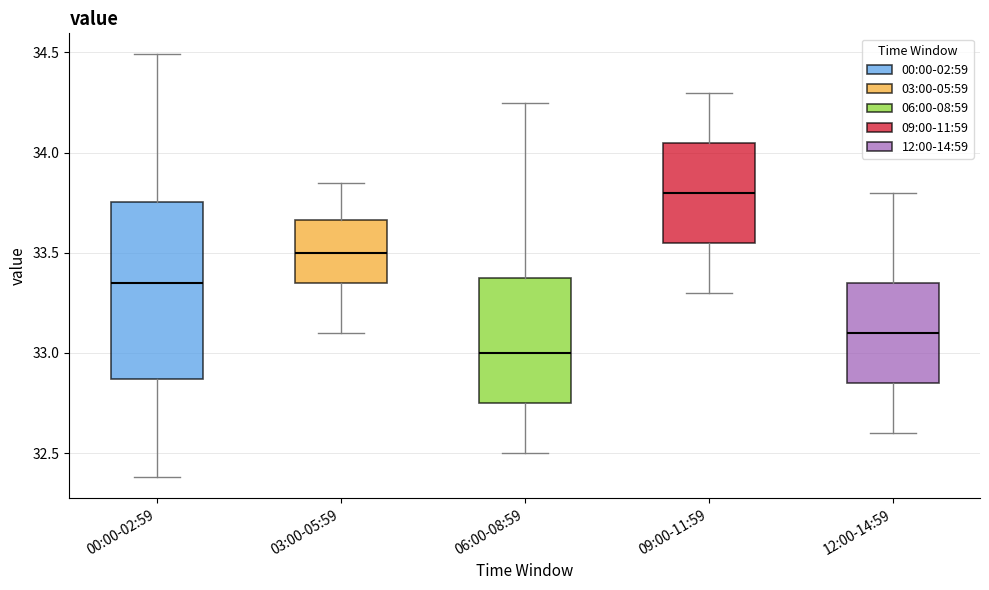

Which box has the lowest median line?

06:00-08:59